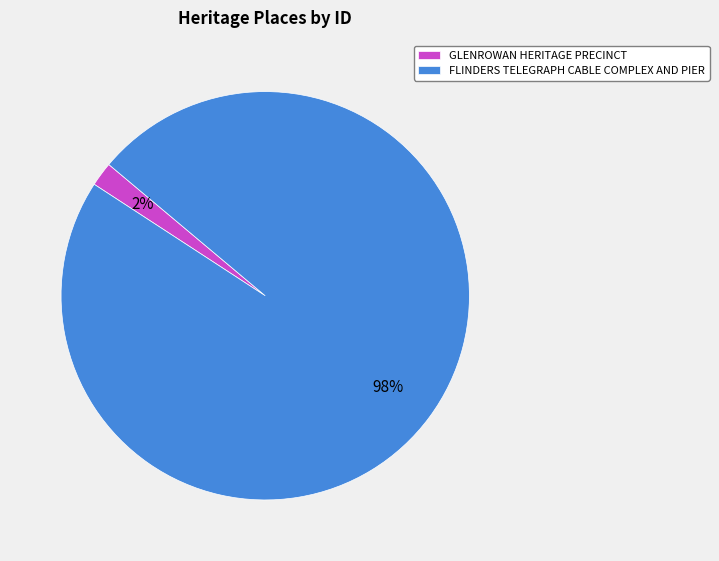

Combined, do FLINDERS TELEGRAPH CABLE COMPLEX AND PIER and GLENROWAN HERITAGE PRECINCT account for over 50%?

Yes